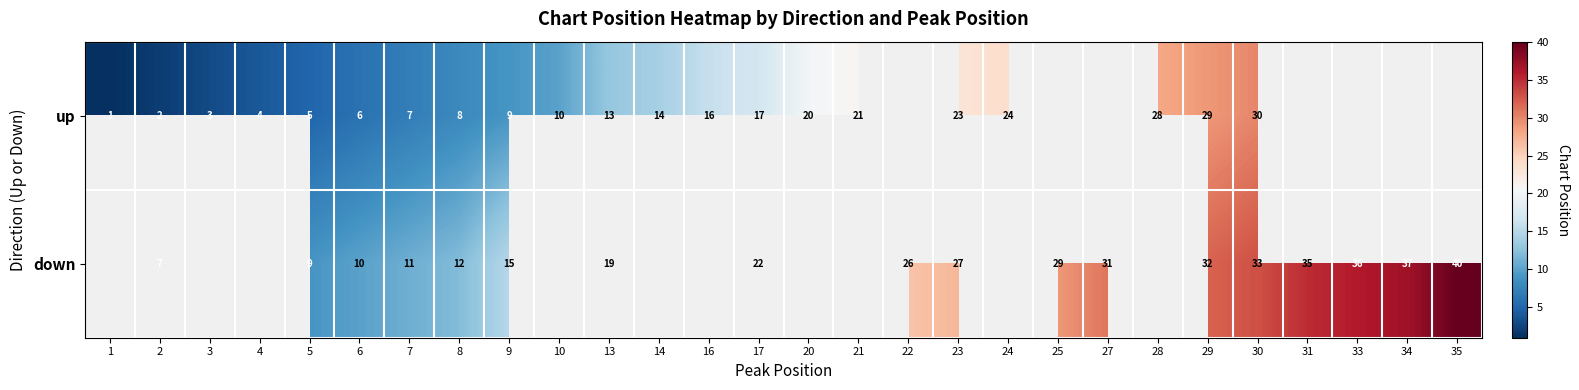

At 2, list the series in order from largest to smallest.

down, up